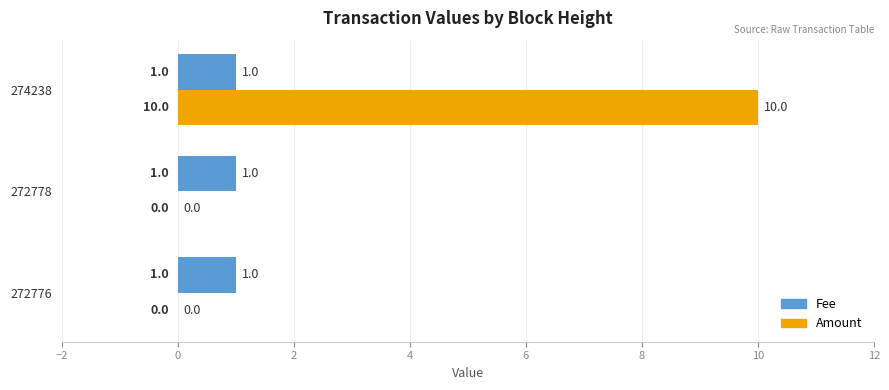

The value of Amount at 274238 is 14. True or false?

False